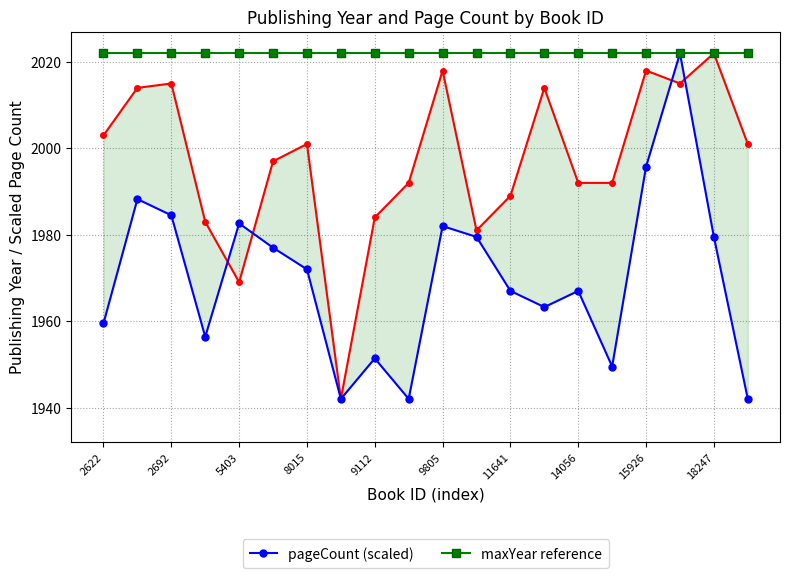

At 11, list the series in order from smallest to largest.

pageCount (scaled), publishingYear, maxYear reference